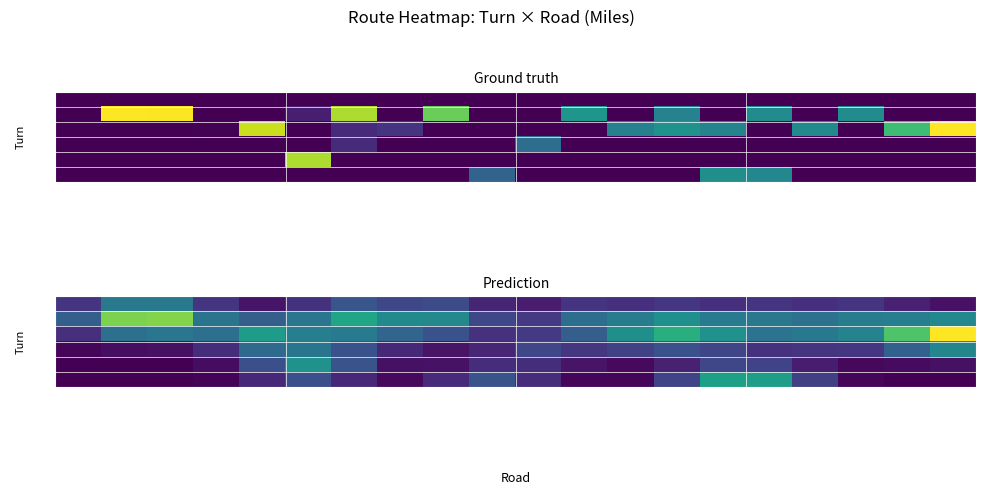

List the labels in order of BL value, smallest first.

HEAD EAST ON MANILLA PL, MILL, E CENTER, OAK ORCHARD RIVER, NY-279 / WATERPORT, RIDGE, STATE, POINT BREEZE, ONTARIO, WATER, 18 / ROOSEVELT, 98 / OAK ORCHARD, 98 / POINT BREEZE, 78 / OAK ORCHARD, 98 / MARSH CREEK, CULVERT, YATES CARLTON TOWNLINE, BATES, E SCOTT, MANILLA PL